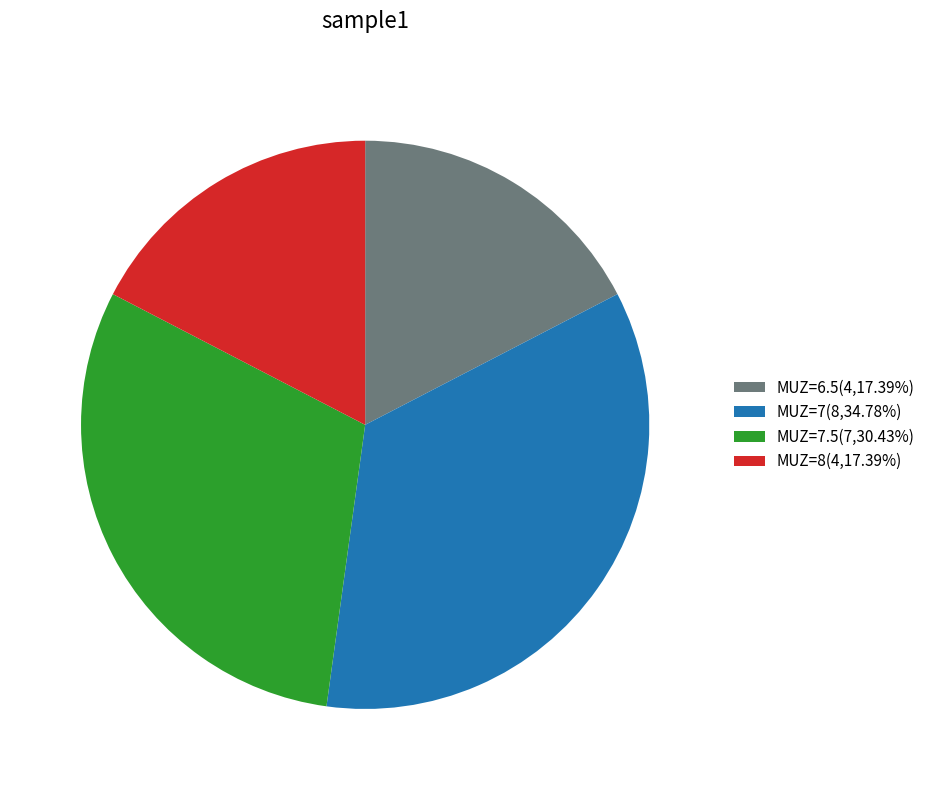

How many slices are in this pie chart?

4